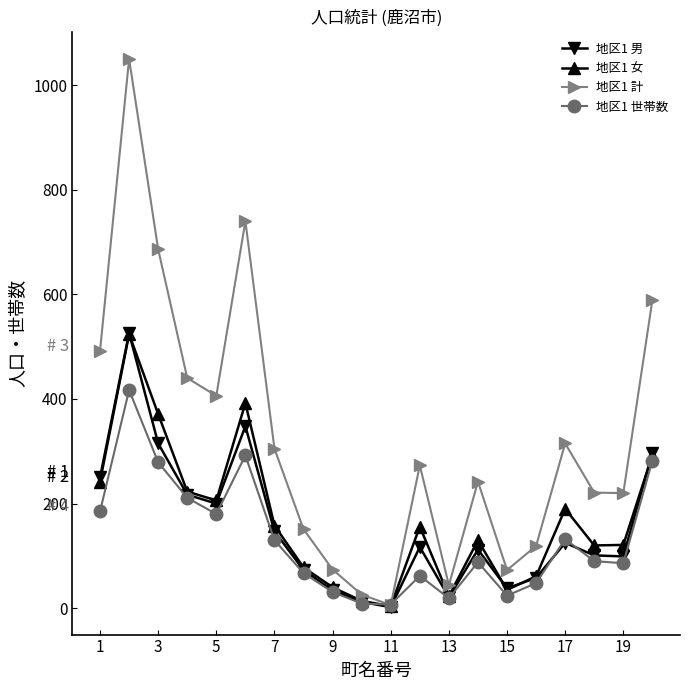

Which series has the largest total across all categories?

地区1 計